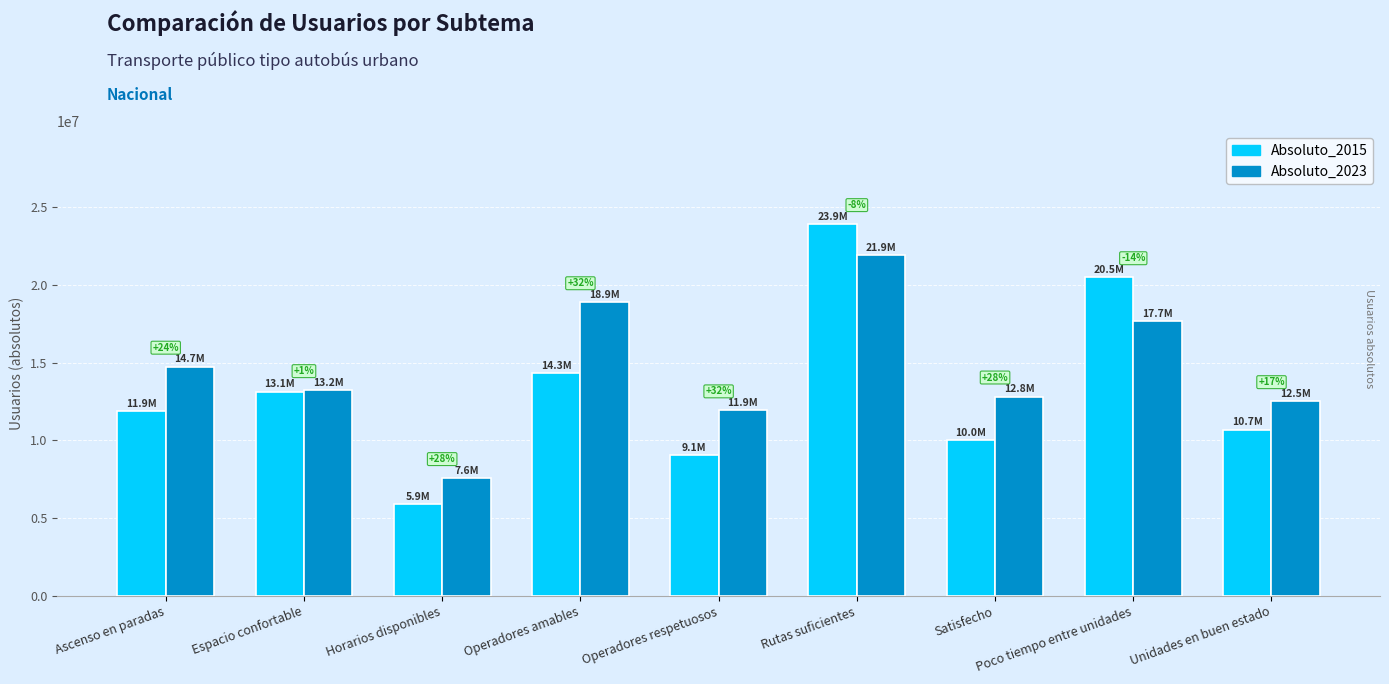

How many bars are there in total?

18